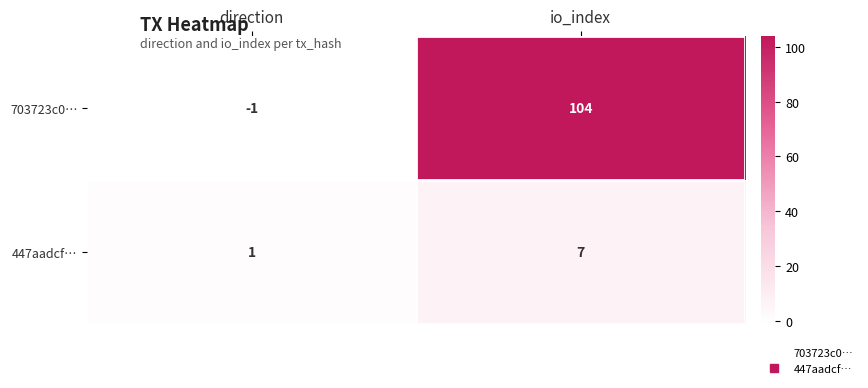

At which label is 703723c0… closest to 51?

direction